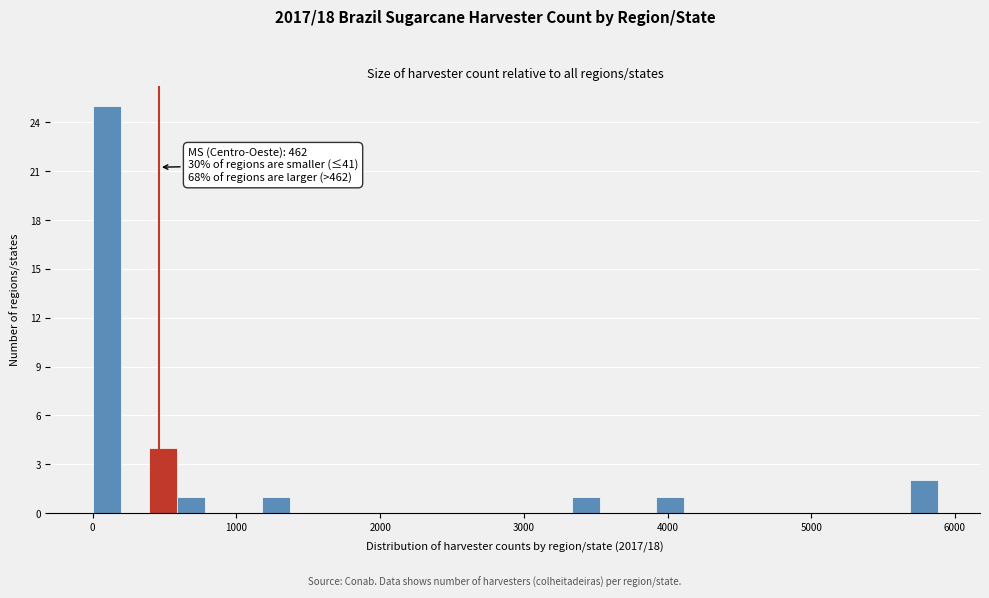

Read against the x-axis, roughly where is the centre of the tallest bar?

100